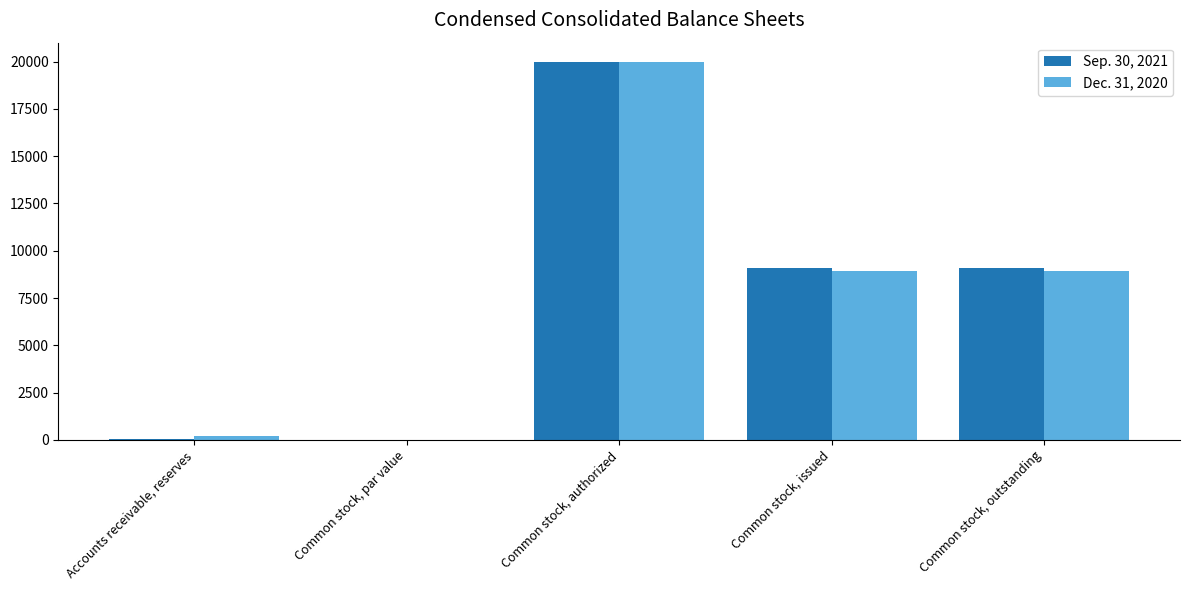

What is the total value across all series at Common stock, authorized?

40000